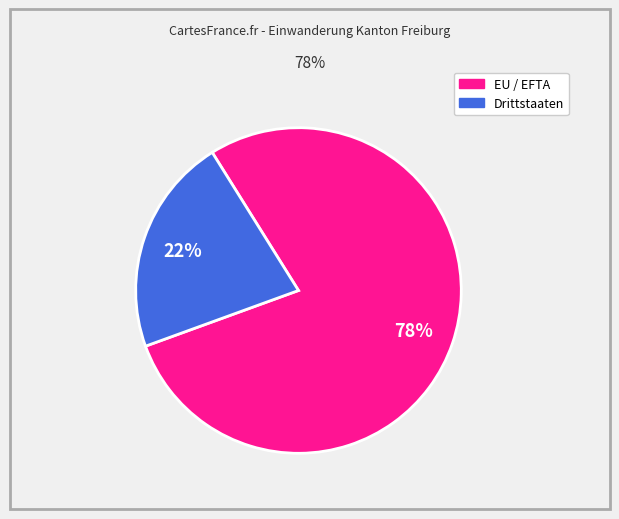

Which category has the smallest portion of the pie?

Drittstaaten